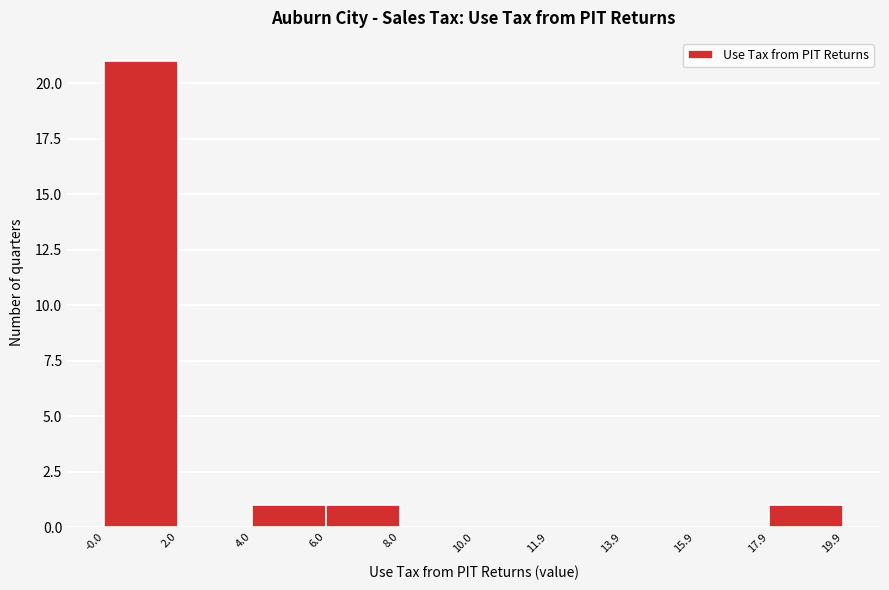

What is the height of the bar covering 6.0 to 8.0 on the x-axis? The values are not printed on the chart, so give them approximately, as read against the axis.

1